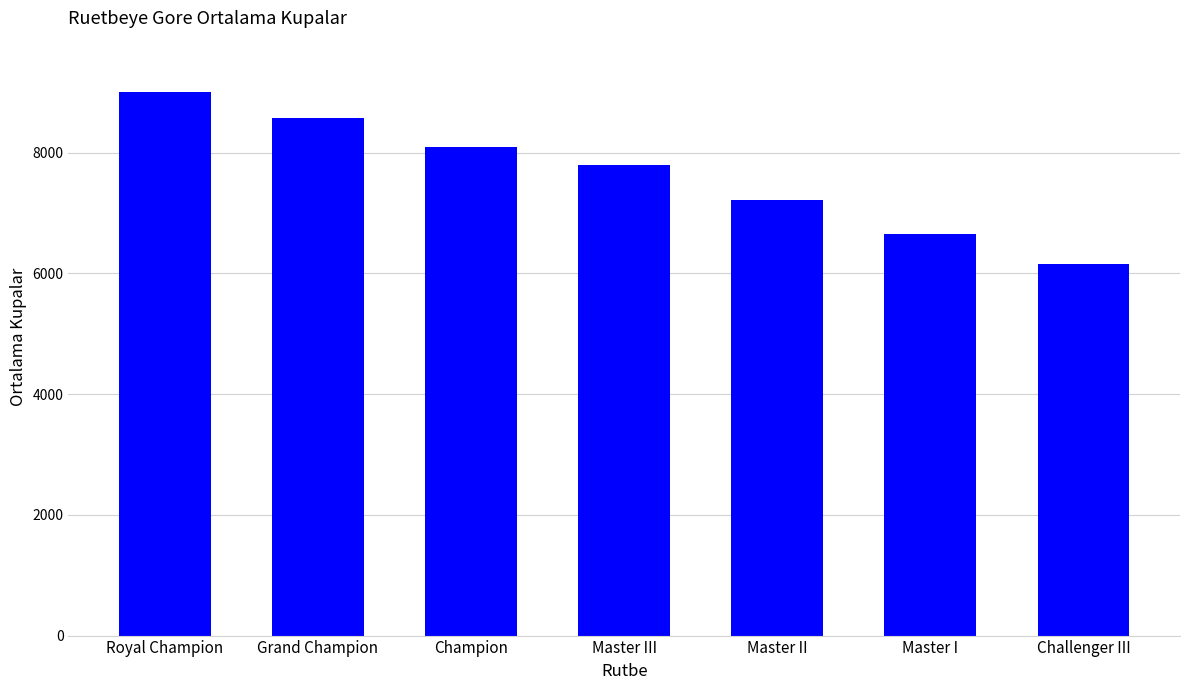

What is the average value?

7639